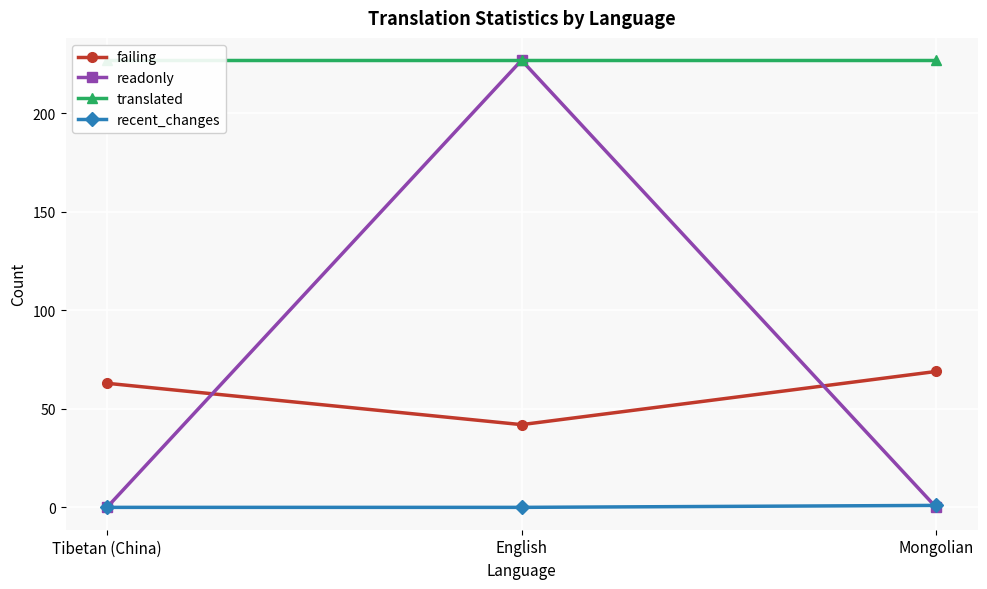

Rank the series by their maximum value, from highest to lowest.

readonly, translated, failing, recent_changes